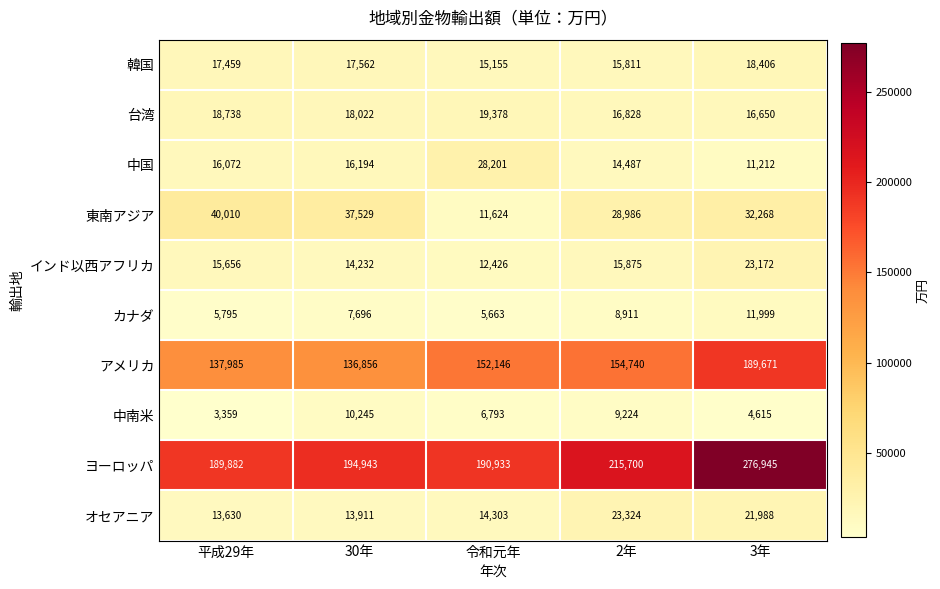

What is the difference between the 台湾 values at 3年 and 30年?

1372